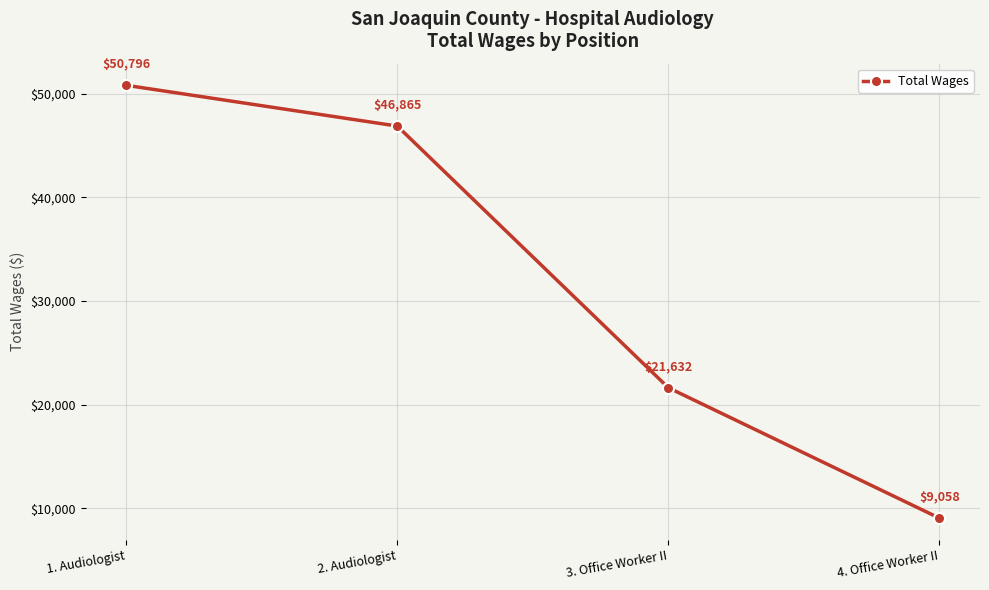

What is the value of the 1st point from the left?

50796